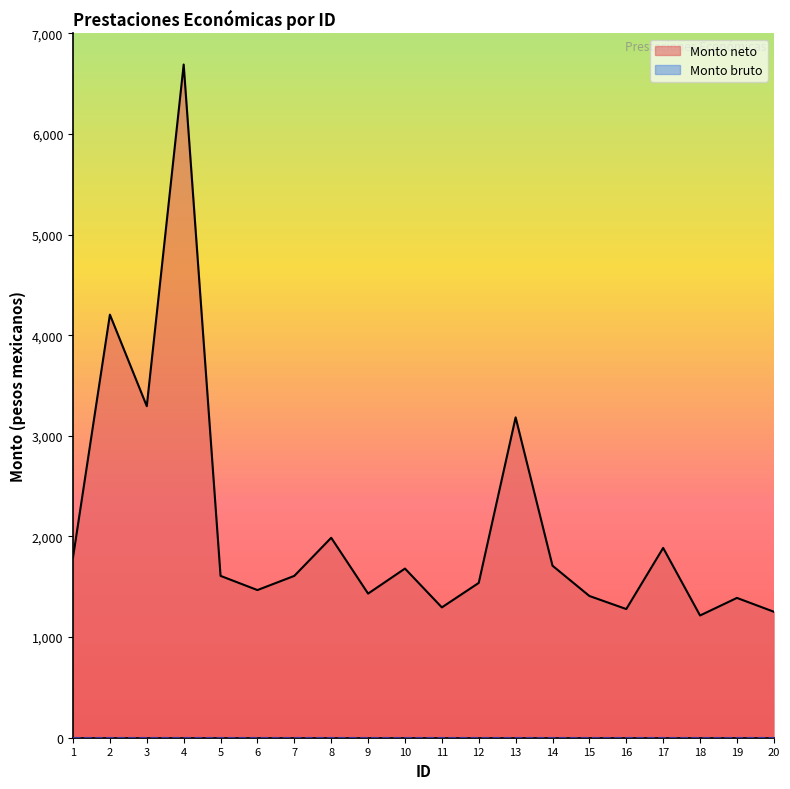

What is the smallest value displayed?

0.0